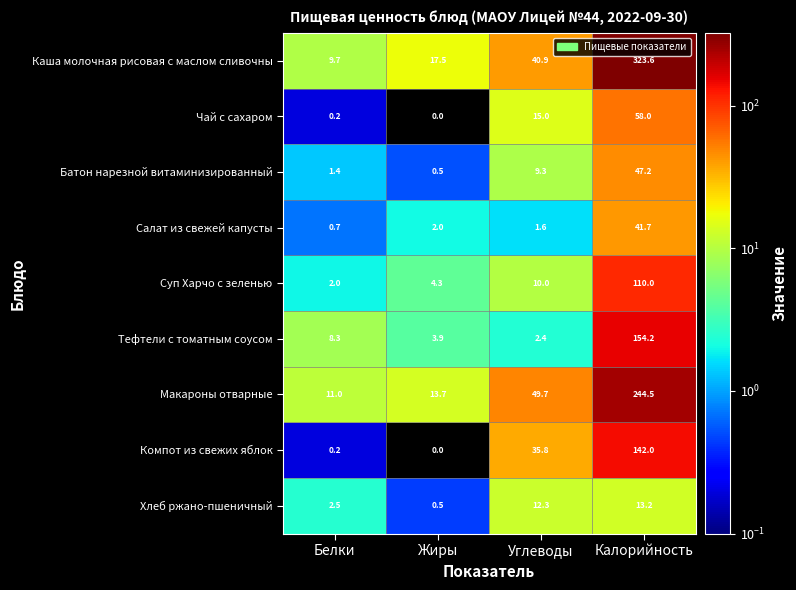

True or false: Чай с сахаром has a value of 58.0 at Калорийность.

True